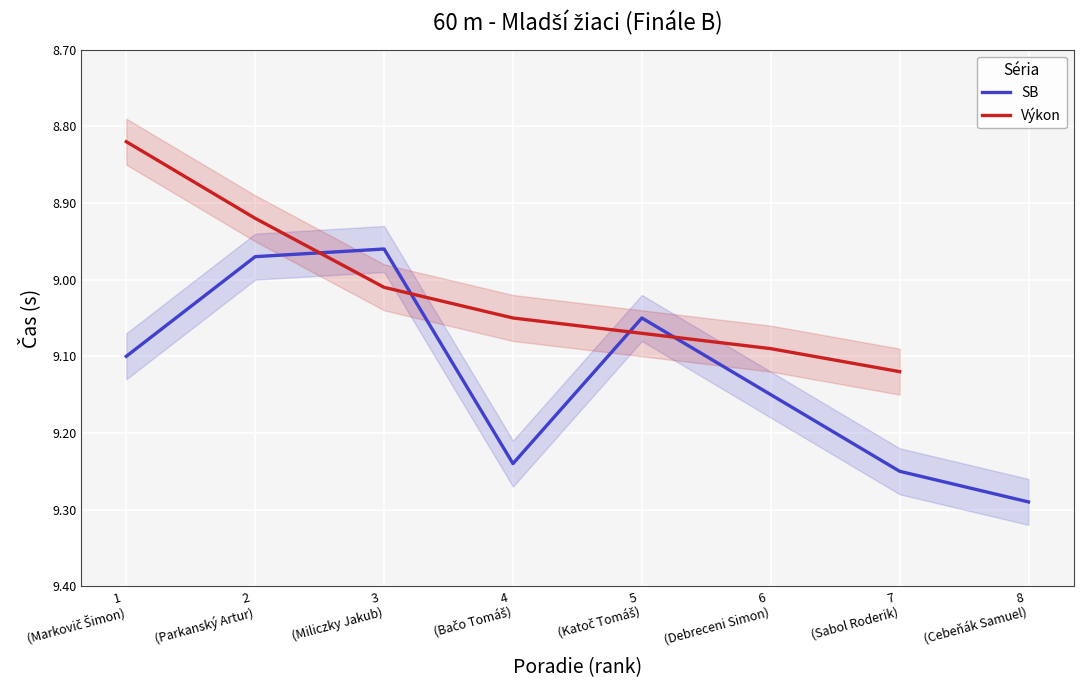

How many intersections are there between Výkon and SB?

4